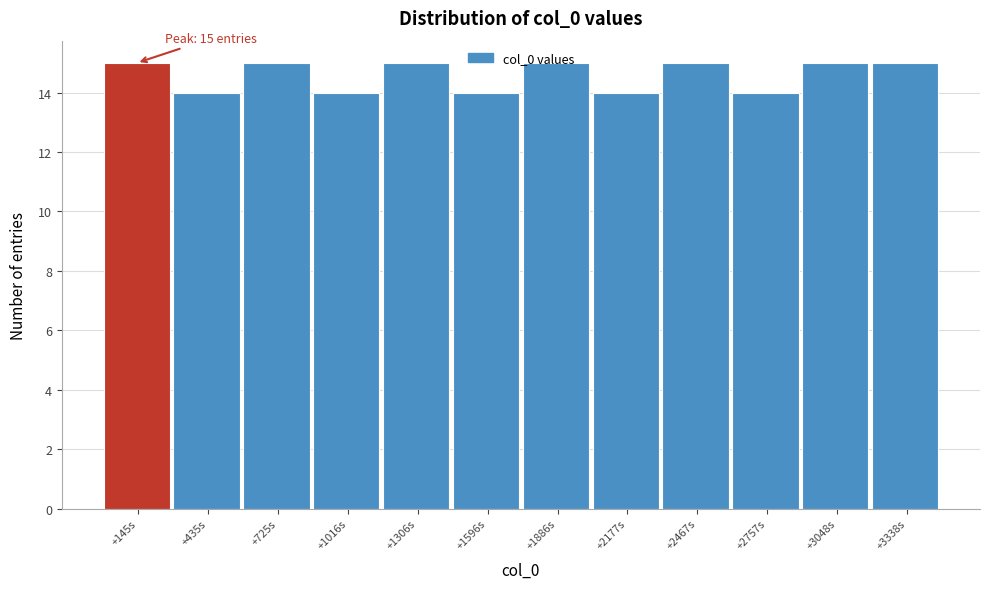

What is the sum of the values at +2177s and +1596s?

28